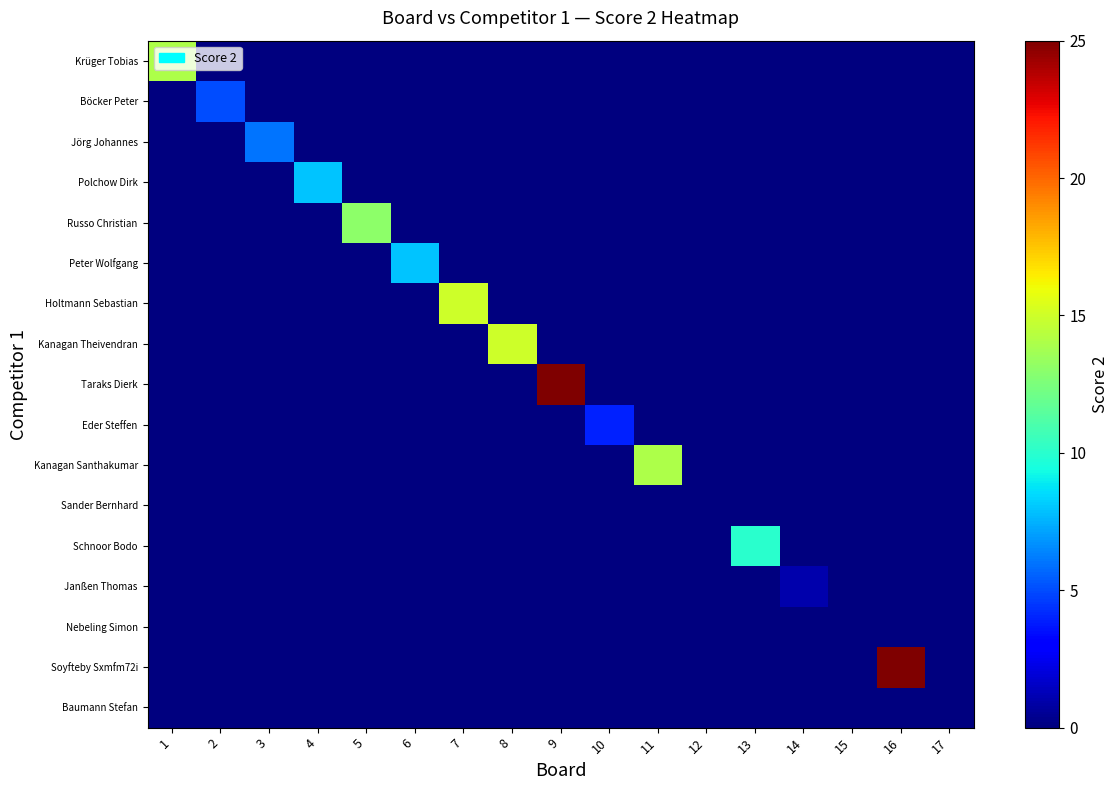

Reading right to left, what are all the values shown in this chart?

Krüger Tobias: 17=0	16=0	15=0	14=0	13=0	12=0	11=0	10=0	9=0	8=0	7=0	6=0	5=0	4=0	3=0	2=0	1=14
Böcker Peter: 17=0	16=0	15=0	14=0	13=0	12=0	11=0	10=0	9=0	8=0	7=0	6=0	5=0	4=0	3=0	2=5	1=0
Jörg Johannes: 17=0	16=0	15=0	14=0	13=0	12=0	11=0	10=0	9=0	8=0	7=0	6=0	5=0	4=0	3=6	2=0	1=0
Polchow Dirk: 17=0	16=0	15=0	14=0	13=0	12=0	11=0	10=0	9=0	8=0	7=0	6=0	5=0	4=8	3=0	2=0	1=0
Russo Christian: 17=0	16=0	15=0	14=0	13=0	12=0	11=0	10=0	9=0	8=0	7=0	6=0	5=13	4=0	3=0	2=0	1=0
Peter Wolfgang: 17=0	16=0	15=0	14=0	13=0	12=0	11=0	10=0	9=0	8=0	7=0	6=8	5=0	4=0	3=0	2=0	1=0
Holtmann Sebastian: 17=0	16=0	15=0	14=0	13=0	12=0	11=0	10=0	9=0	8=0	7=15	6=0	5=0	4=0	3=0	2=0	1=0
Kanagan Theivendran: 17=0	16=0	15=0	14=0	13=0	12=0	11=0	10=0	9=0	8=15	7=0	6=0	5=0	4=0	3=0	2=0	1=0
Taraks Dierk: 17=0	16=0	15=0	14=0	13=0	12=0	11=0	10=0	9=25	8=0	7=0	6=0	5=0	4=0	3=0	2=0	1=0
Eder Steffen: 17=0	16=0	15=0	14=0	13=0	12=0	11=0	10=4	9=0	8=0	7=0	6=0	5=0	4=0	3=0	2=0	1=0
Kanagan Santhakumar: 17=0	16=0	15=0	14=0	13=0	12=0	11=14	10=0	9=0	8=0	7=0	6=0	5=0	4=0	3=0	2=0	1=0
Sander Bernhard: 17=0	16=0	15=0	14=0	13=0	12=0	11=0	10=0	9=0	8=0	7=0	6=0	5=0	4=0	3=0	2=0	1=0
Schnoor Bodo: 17=0	16=0	15=0	14=0	13=10	12=0	11=0	10=0	9=0	8=0	7=0	6=0	5=0	4=0	3=0	2=0	1=0
Janßen Thomas: 17=0	16=0	15=0	14=1	13=0	12=0	11=0	10=0	9=0	8=0	7=0	6=0	5=0	4=0	3=0	2=0	1=0
Nebeling Simon: 17=0	16=0	15=0	14=0	13=0	12=0	11=0	10=0	9=0	8=0	7=0	6=0	5=0	4=0	3=0	2=0	1=0
Soyfteby Sxmfm72i: 17=0	16=25	15=0	14=0	13=0	12=0	11=0	10=0	9=0	8=0	7=0	6=0	5=0	4=0	3=0	2=0	1=0
Baumann Stefan: 17=0	16=0	15=0	14=0	13=0	12=0	11=0	10=0	9=0	8=0	7=0	6=0	5=0	4=0	3=0	2=0	1=0